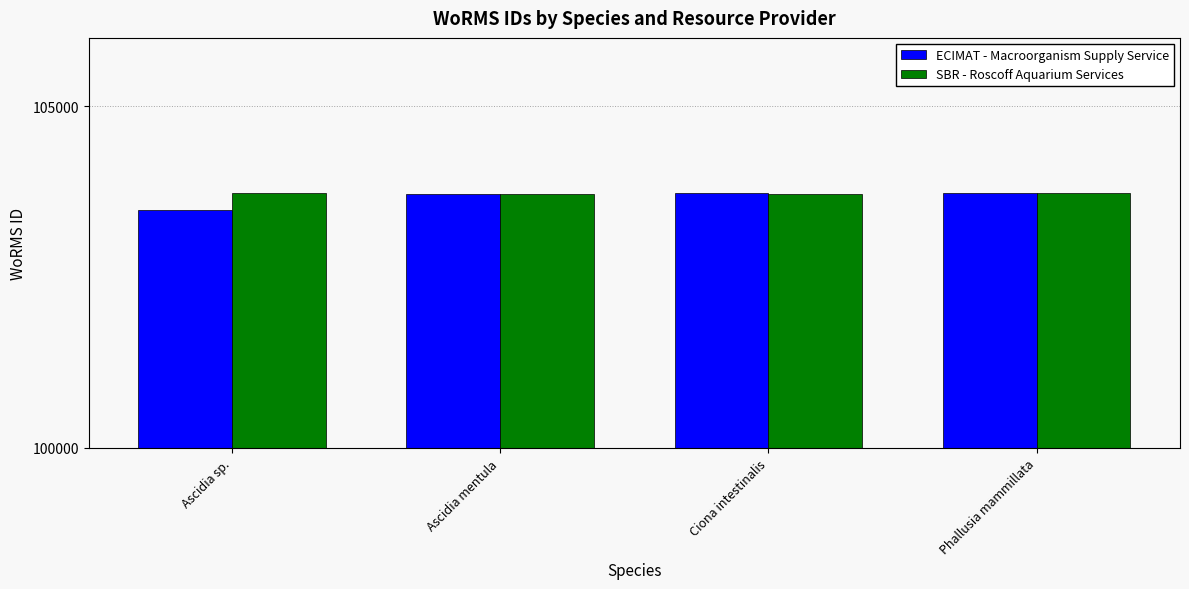

What is the difference between the highest and lowest values at Ciona intestinalis?

14